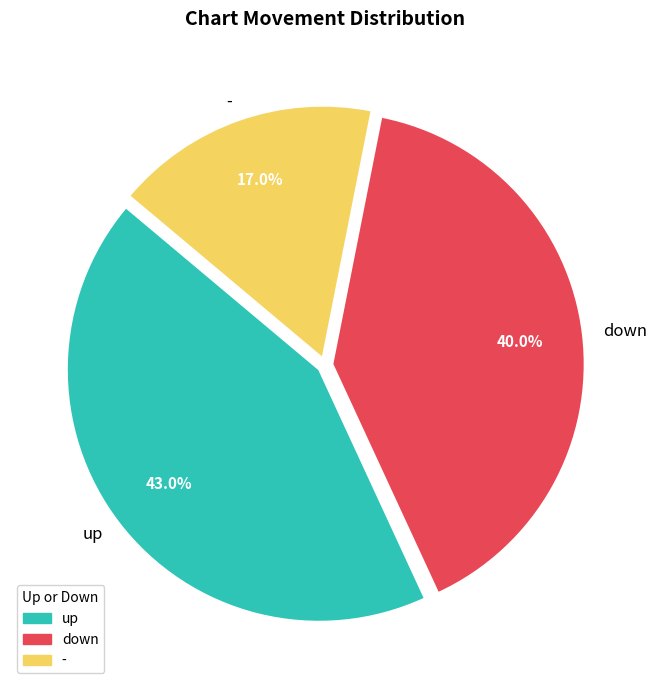

How many segments does this pie chart have?

3